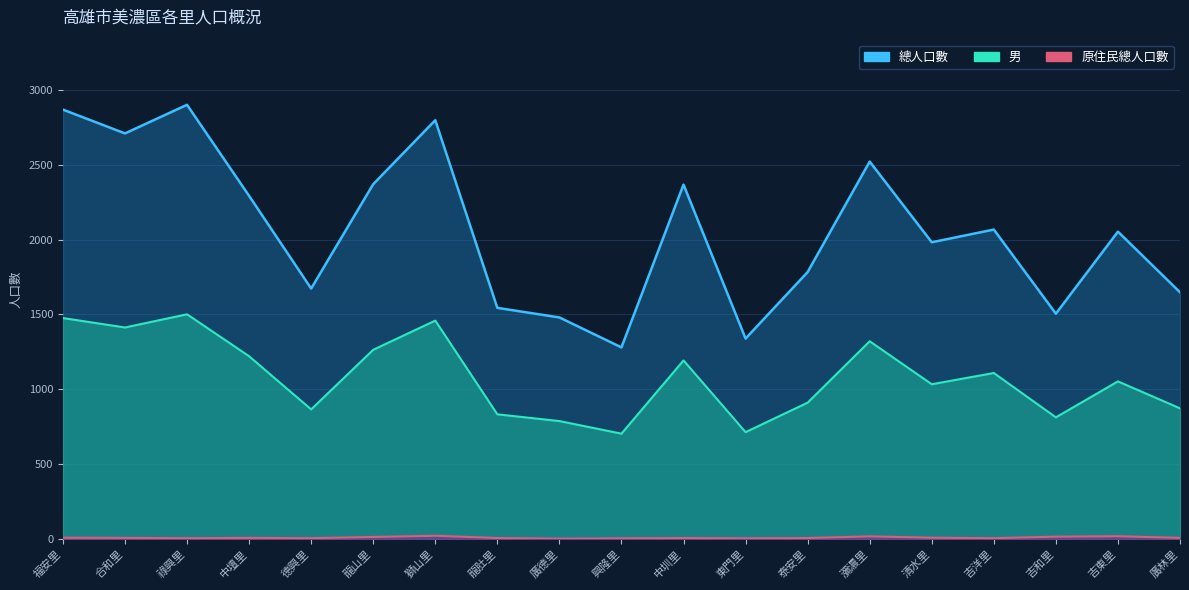

At which category does 男 reach its first local peak?

祿興里